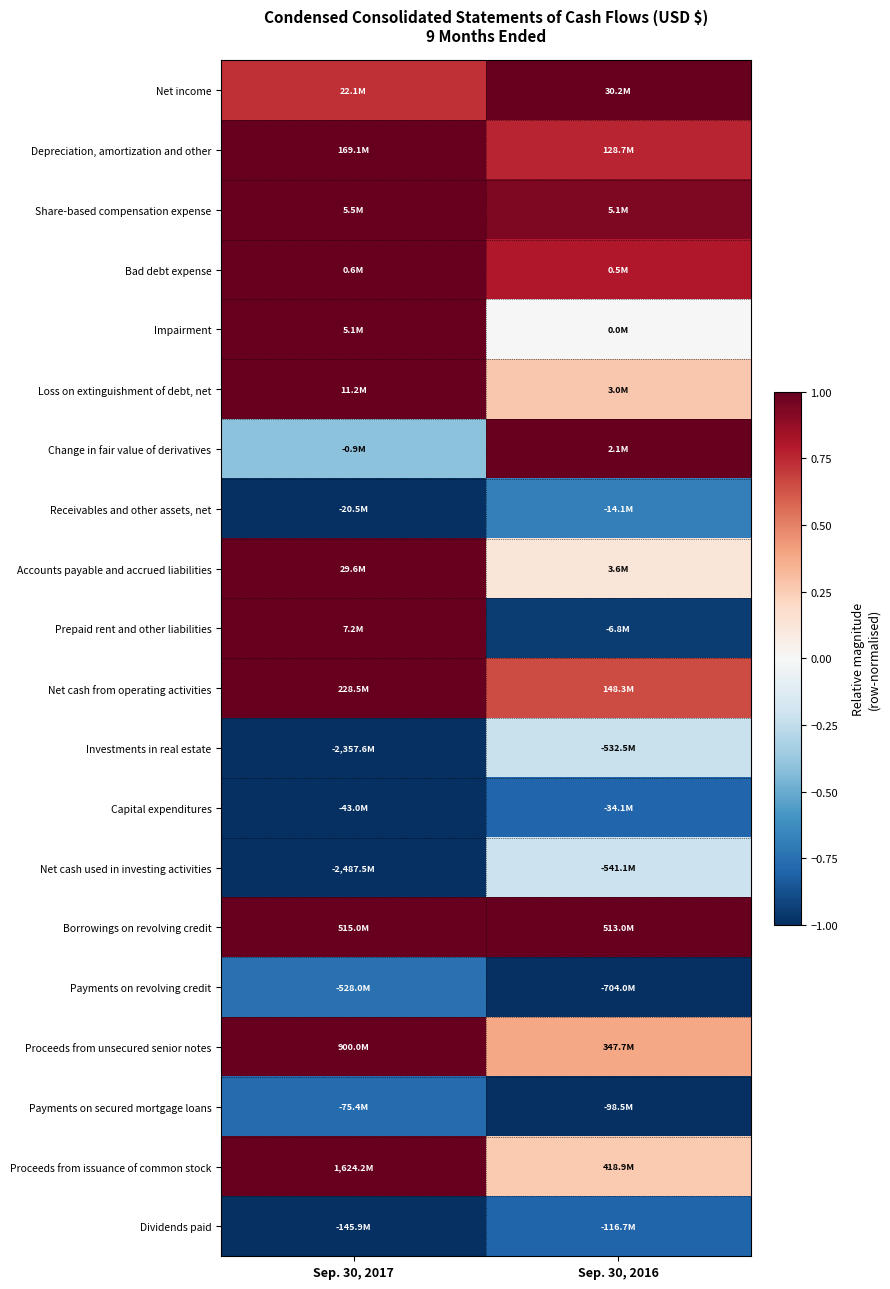

At how many categories does at least one series exceed 0?

2